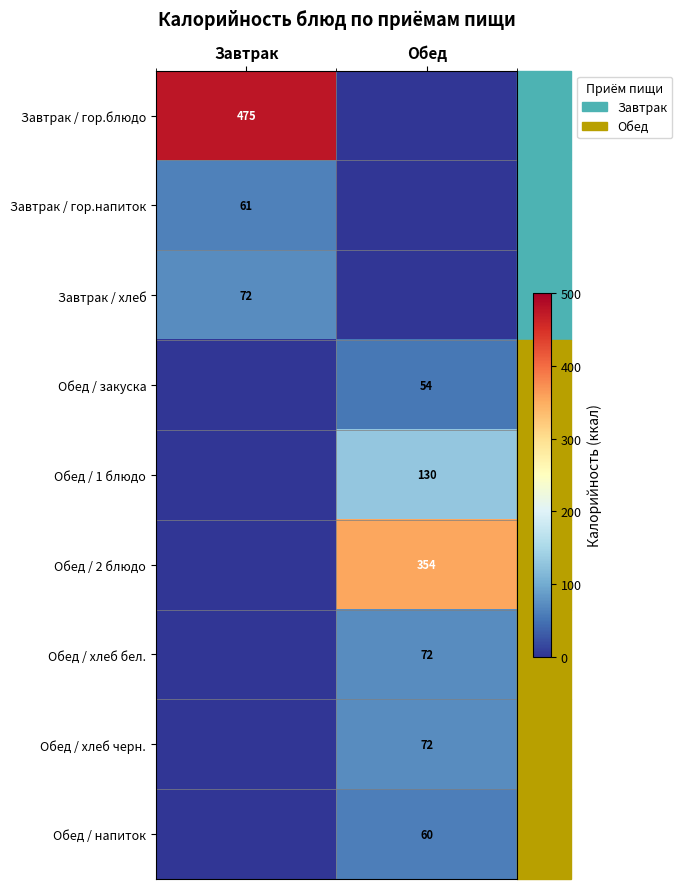

True or false: Обед / хлеб бел. has a value of 44 at Обед.

False